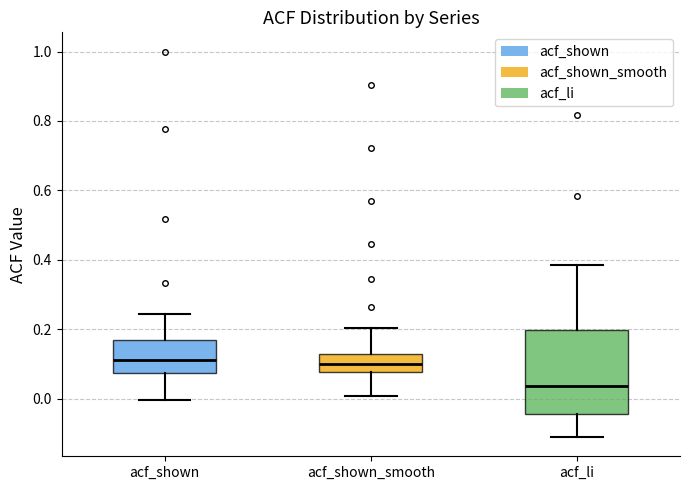

Which box has the lowest median line?

acf_li